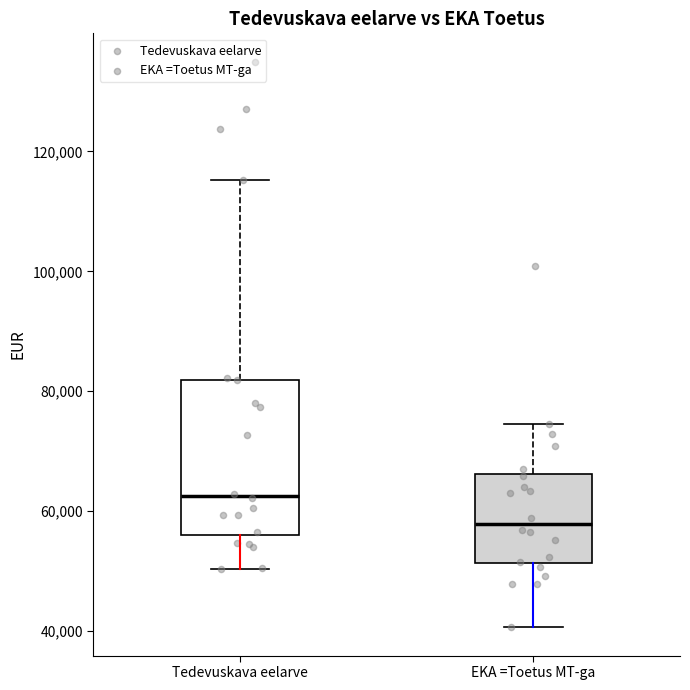

Which box has the lowest median line?

EKA =Toetus MT-ga